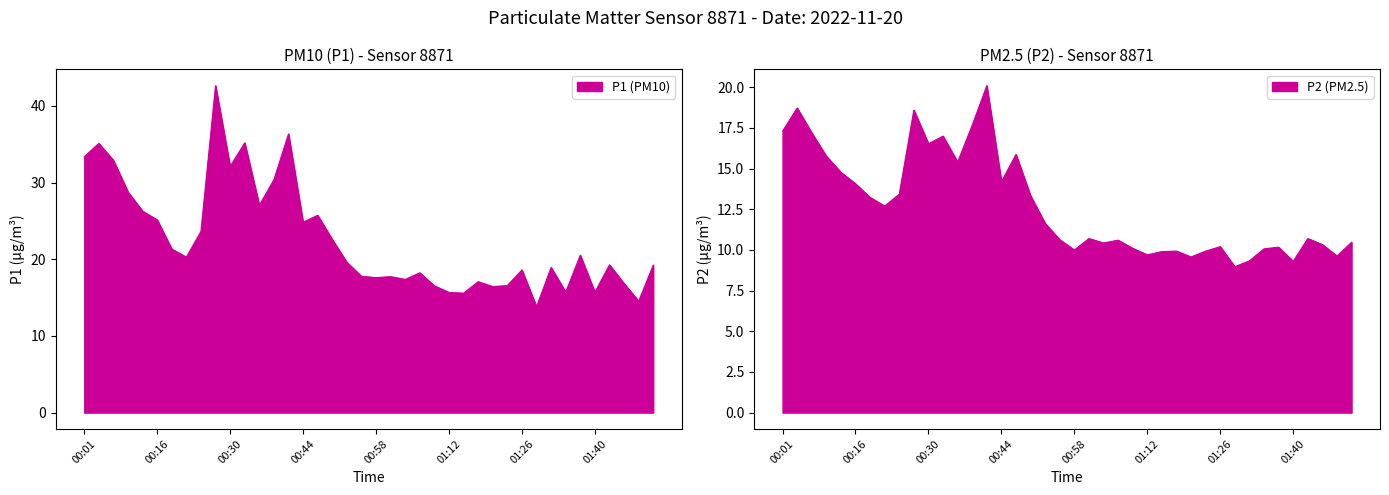

Reading right to left, transcribe all the data shown in this chart.

P1: 01:52=19.2	01:49=14.5	01:46=16.8	01:43=19.3	01:40=15.7	01:37=20.5	01:35=15.7	01:32=18.9	01:29=13.8	01:26=18.6	01:23=16.6	01:21=16.4	01:18=17.1	01:15=15.6	01:12=15.7	01:09=16.5	01:07=18.2	01:04=17.4	01:01=17.7	00:58=17.6	00:55=17.8	00:52=19.6	00:50=22.6	00:47=25.7	00:44=24.8	00:41=36.3	00:38=30.4	00:35=27.0	00:33=35.2	00:30=32.1	00:27=42.6	00:24=23.6	00:21=20.3	00:19=21.3	00:16=25.1	00:13=26.3	00:10=28.8	00:07=32.9	00:04=35.1	00:01=33.4
P2: 01:52=10.5	01:49=9.6	01:46=10.3	01:43=10.7	01:40=9.3	01:37=10.2	01:35=10.1	01:32=9.3	01:29=9.0	01:26=10.2	01:23=9.9	01:21=9.6	01:18=9.9	01:15=9.9	01:12=9.7	01:09=10.1	01:07=10.6	01:04=10.4	01:01=10.7	00:58=10.0	00:55=10.6	00:52=11.6	00:50=13.3	00:47=15.9	00:44=14.2	00:41=20.1	00:38=17.7	00:35=15.4	00:33=17.0	00:30=16.5	00:27=18.6	00:24=13.4	00:21=12.7	00:19=13.2	00:16=14.1	00:13=14.8	00:10=15.8	00:07=17.2	00:04=18.7	00:01=17.3